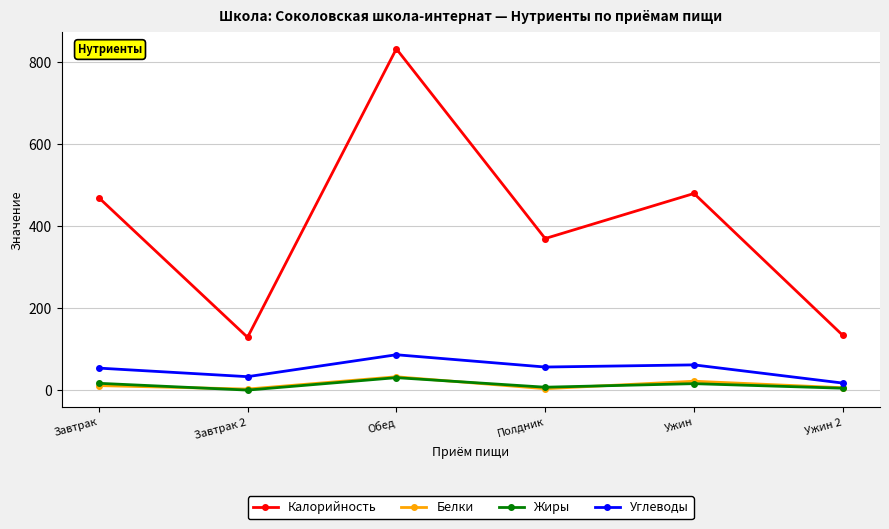

Where is the first local minimum for Жиры?

Завтрак 2